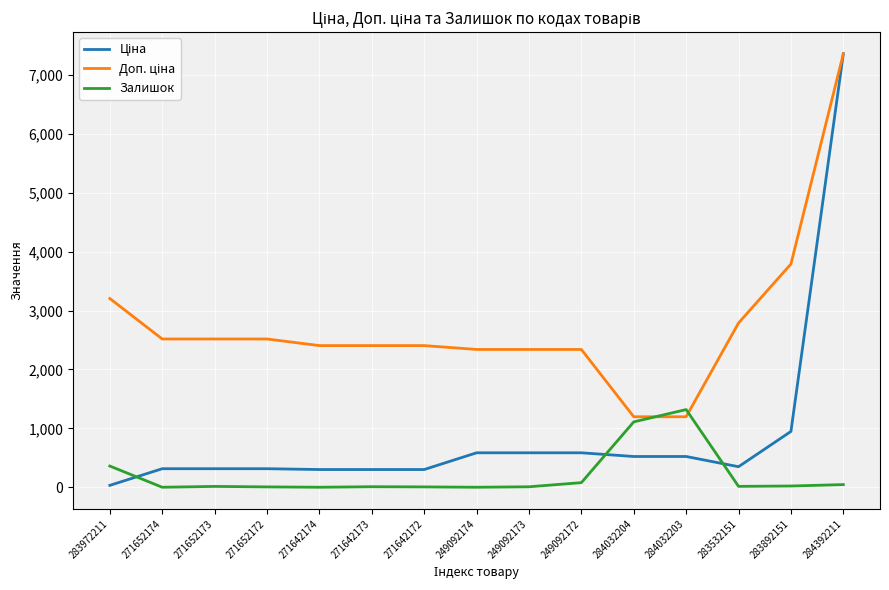

What is the average value of the Залишок series?

199.4